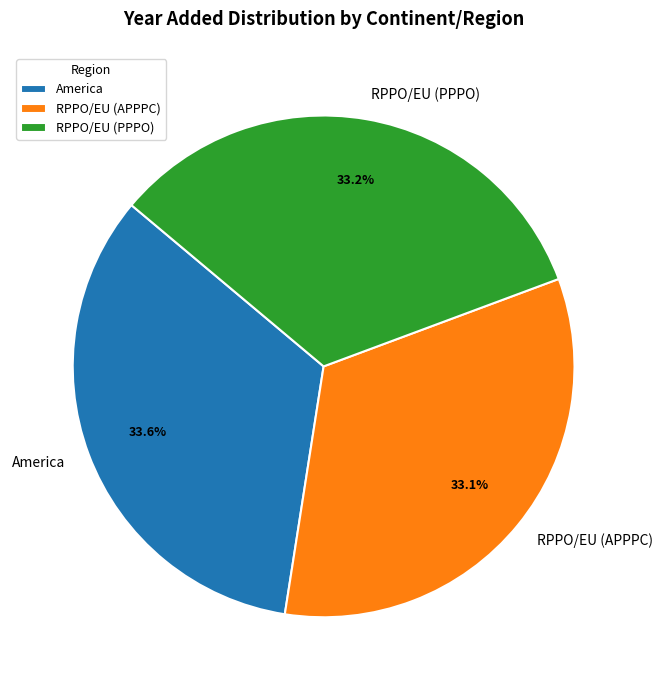

Approximately how many times larger is the value at RPPO/EU (APPPC) compared to America?

1.0